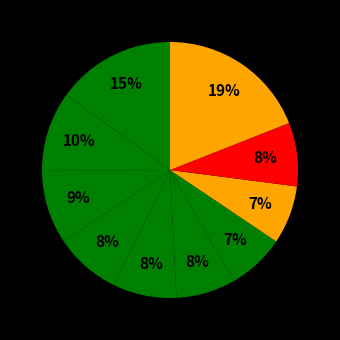

Count the number of slices in the pie.

10